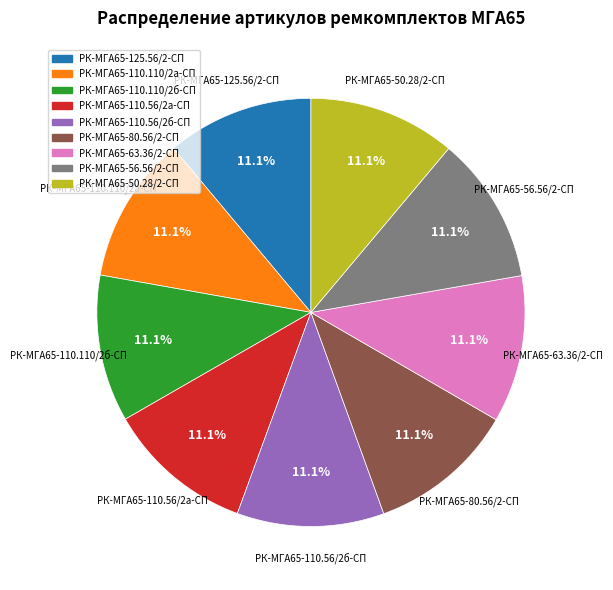

True or false: РК-МГА65-50.28/2-СП accounts for 11% of the total.

True